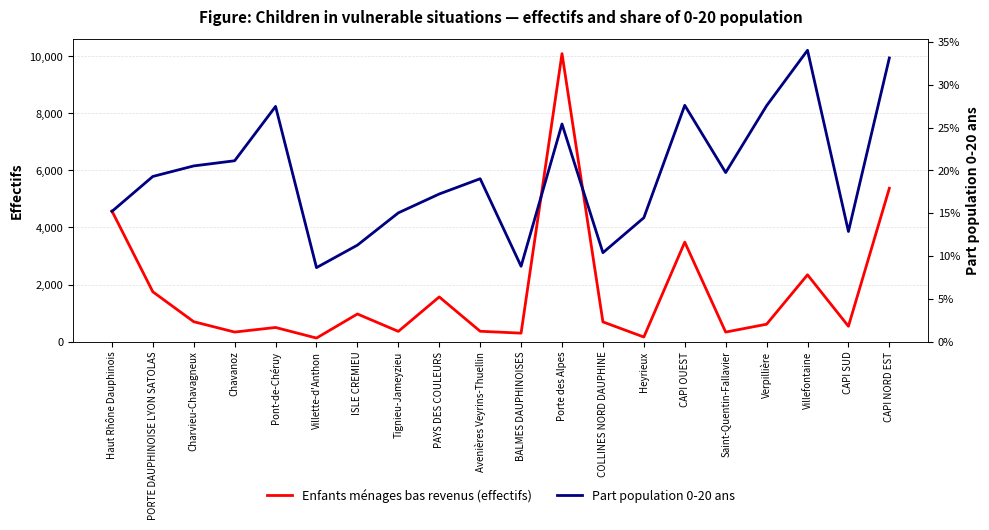

True or false: Part population 0-20 ans has a value of 0.1 at Pont-de-Chéruy.

False